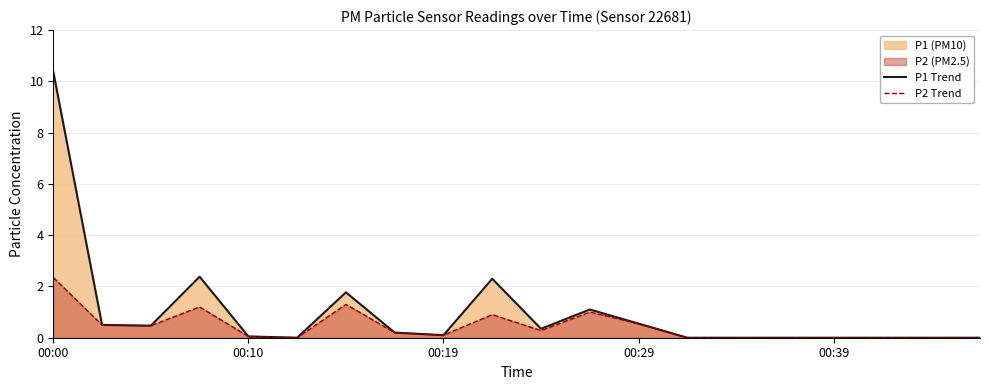

What is the total value across all series at 00:29?

1.1